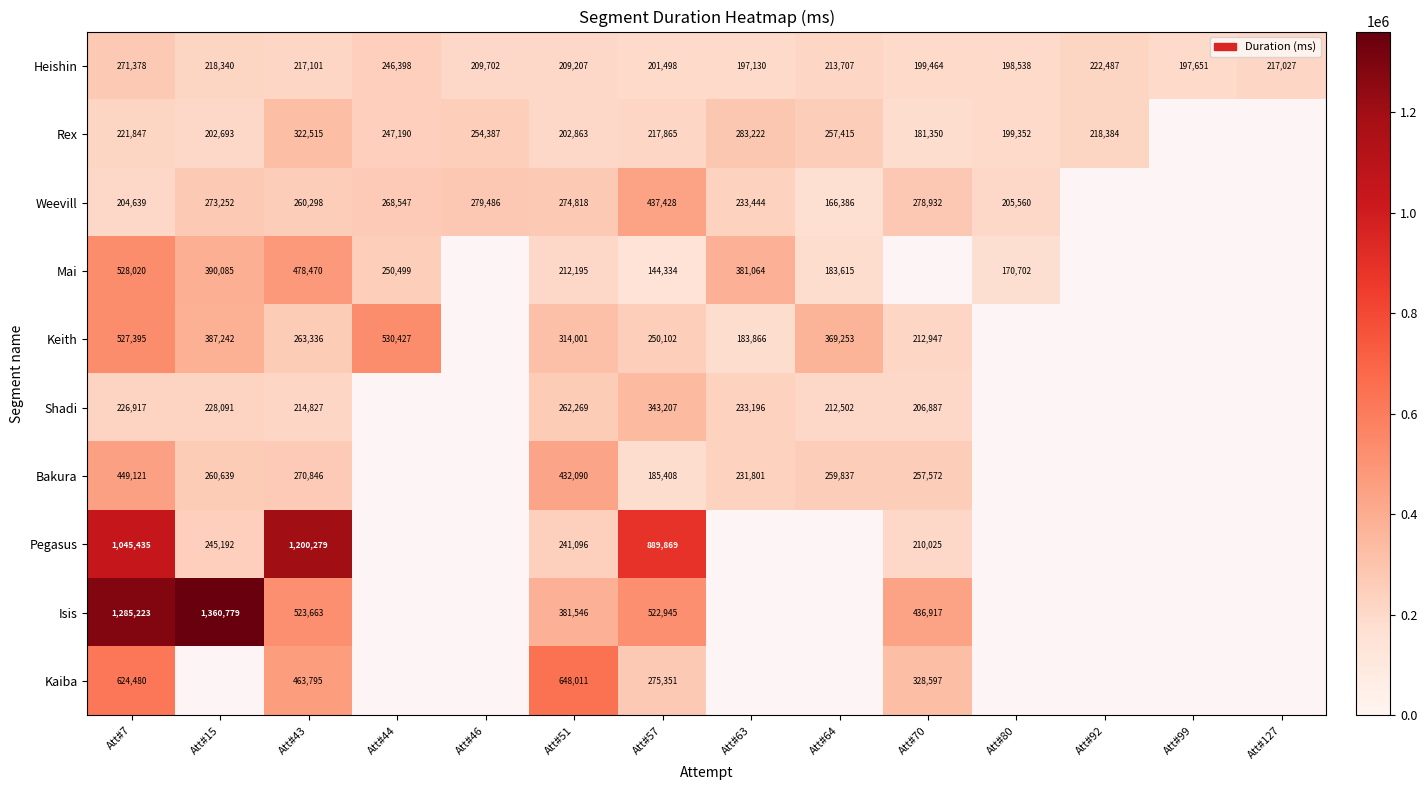

What is the sum of the Mai values at Att#15 and Att#63?

771149